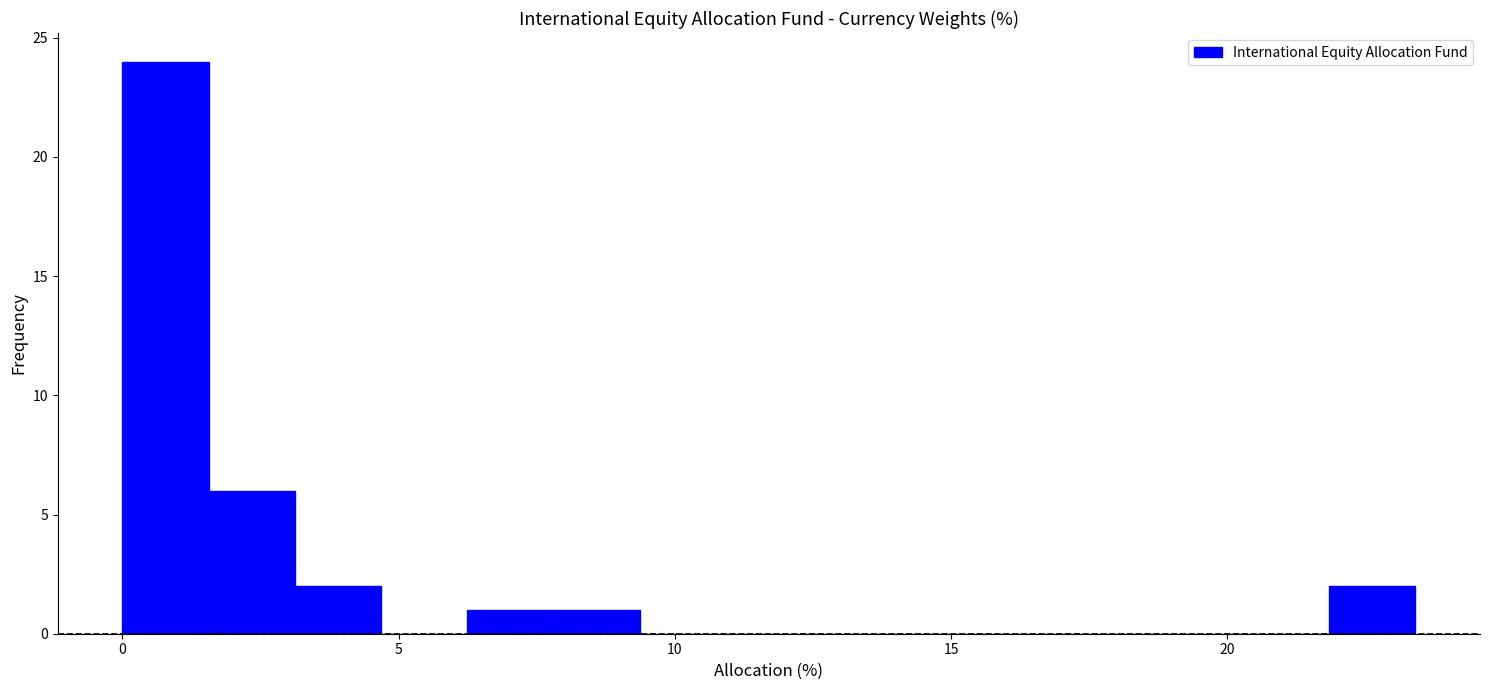

Read against the x-axis, roughly where is the centre of the tallest bar?

1.0